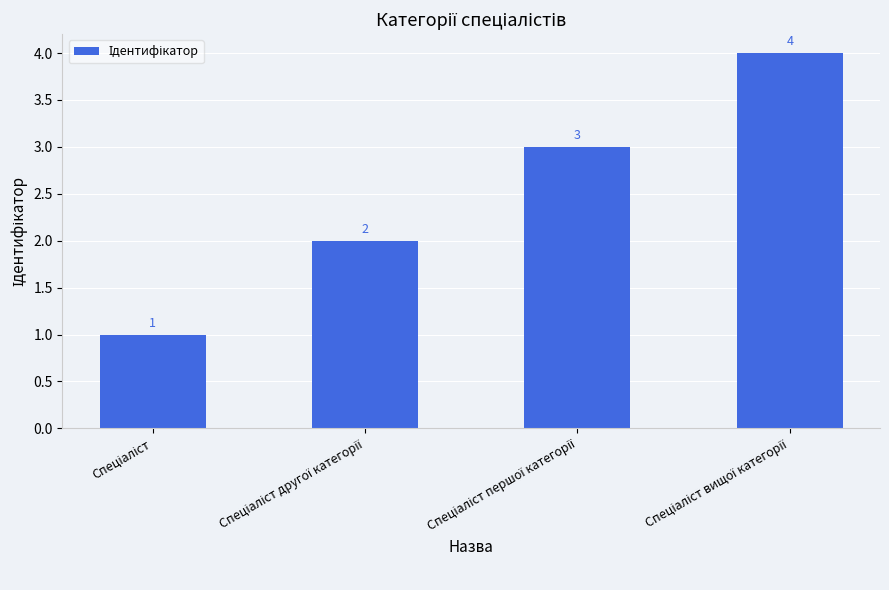

What is the sum of all values?

10